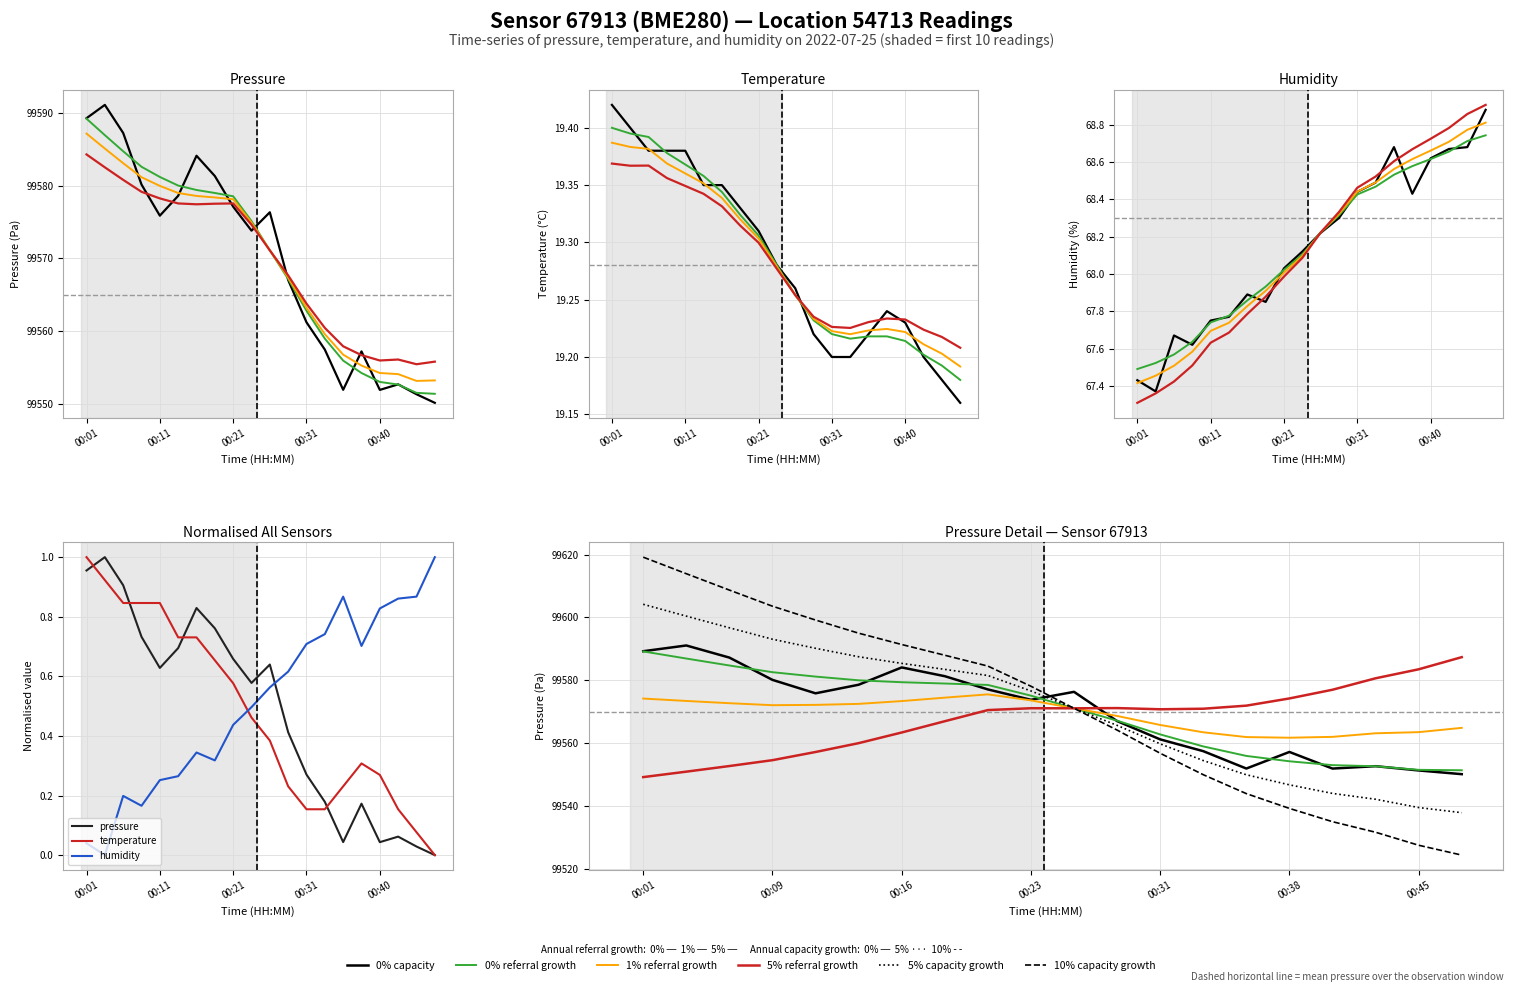

True or false: humidity has a value of 68.7 at 00:45.

True